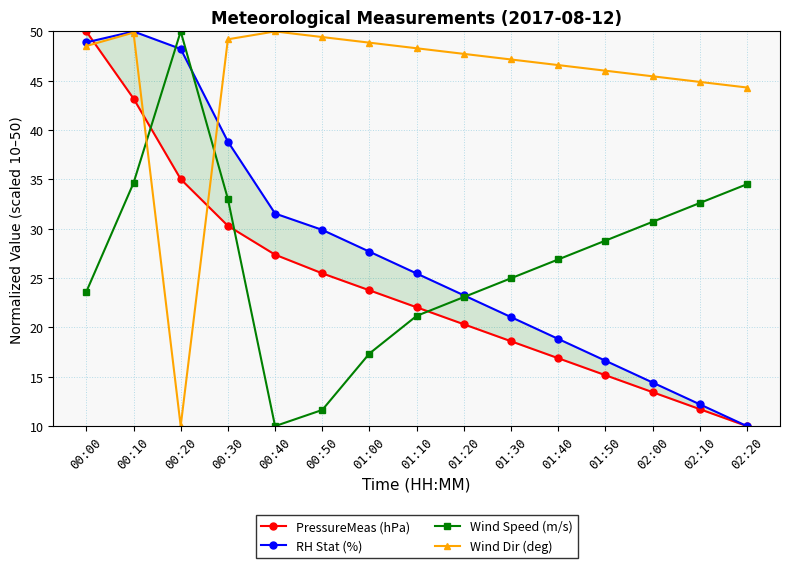

True or false: Wind Dir (deg) has a value of 49.2 at 00:30.

True